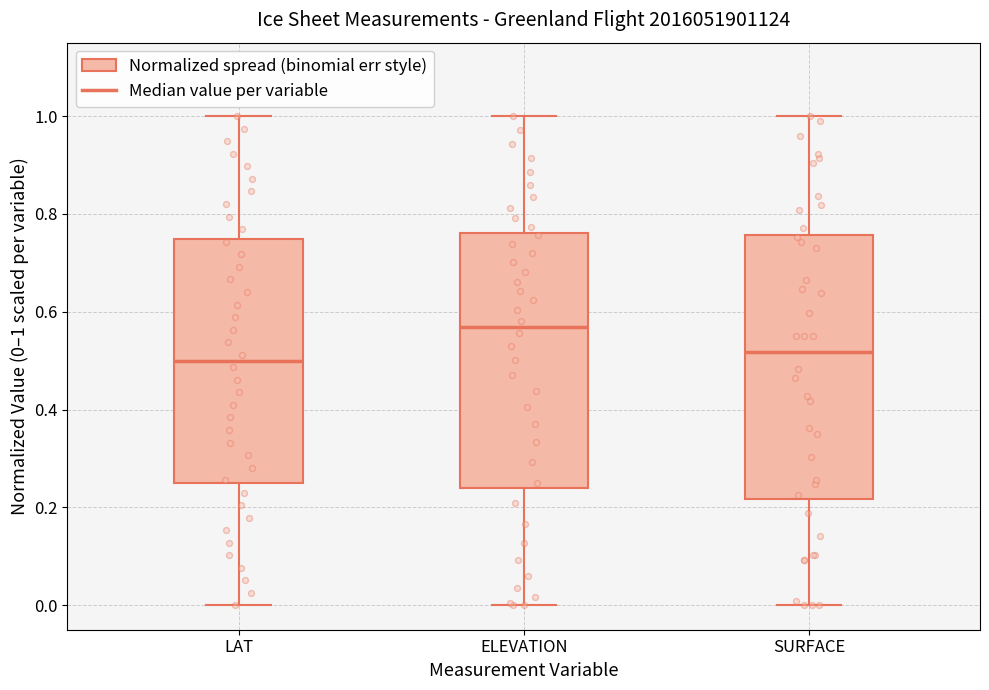

Reading left to right, read every box against the y-axis: the position of its median line, the range the box covers, and the ends of its whiskers. The values are not printed on the chart, so give them approximately, as read against the axis.

LAT: median 0.50, box 0.24 to 0.74, whiskers 0.00 to 1.00
ELEVATION: median 0.56, box 0.24 to 0.76, whiskers 0.00 to 1.00
SURFACE: median 0.52, box 0.22 to 0.76, whiskers 0.00 to 1.00